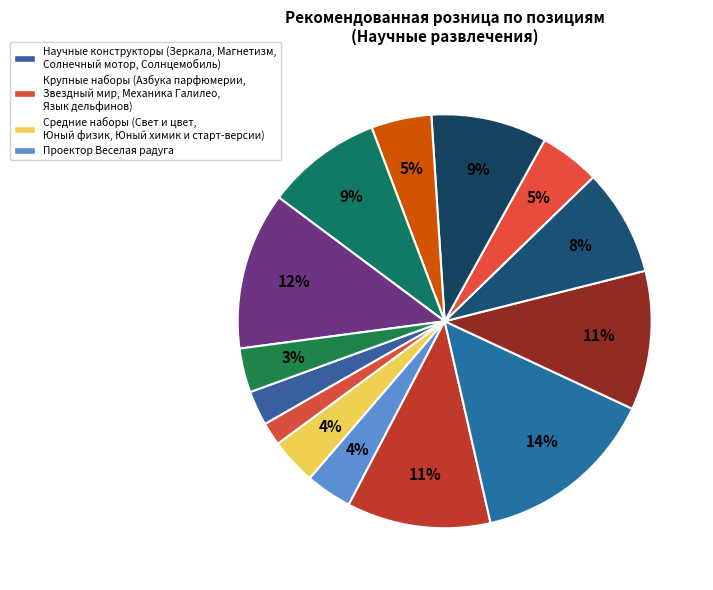

How many segments does this pie chart have?

14